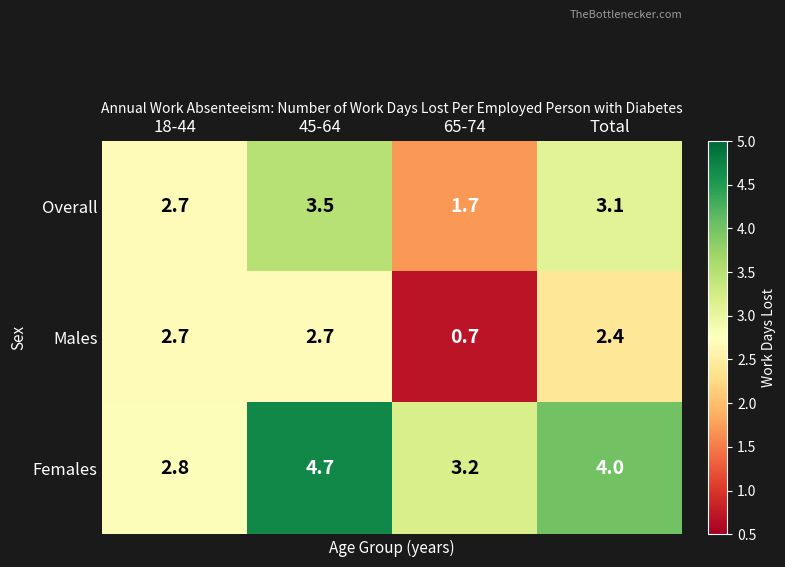

What is the smallest value displayed?

0.7